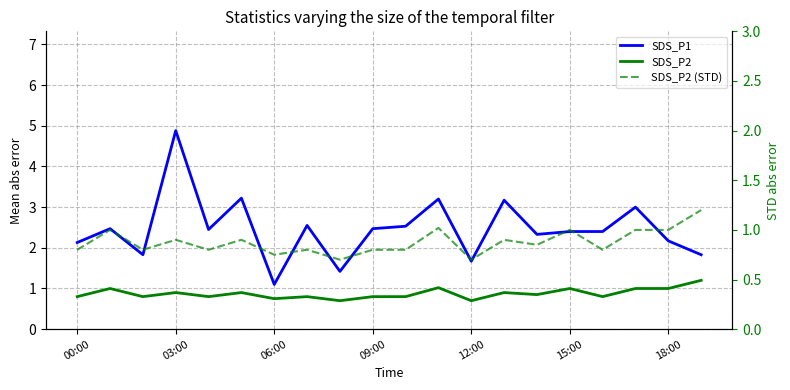

How many data points in SDS_P1 are above 2?

15